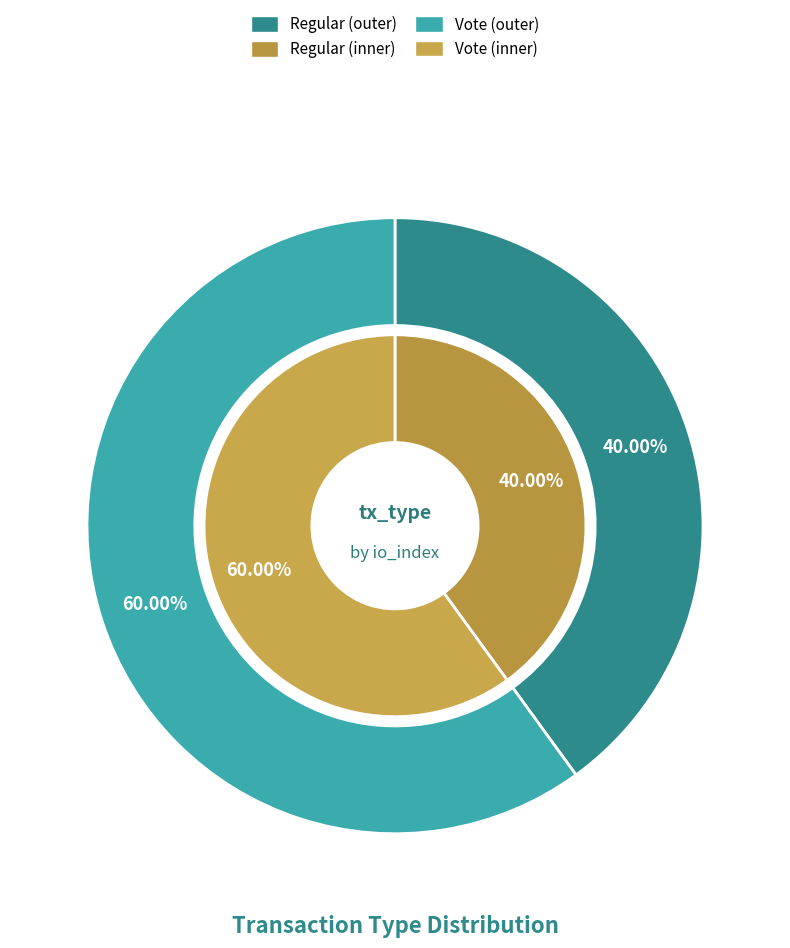

Count the number of slices in the pie.

2